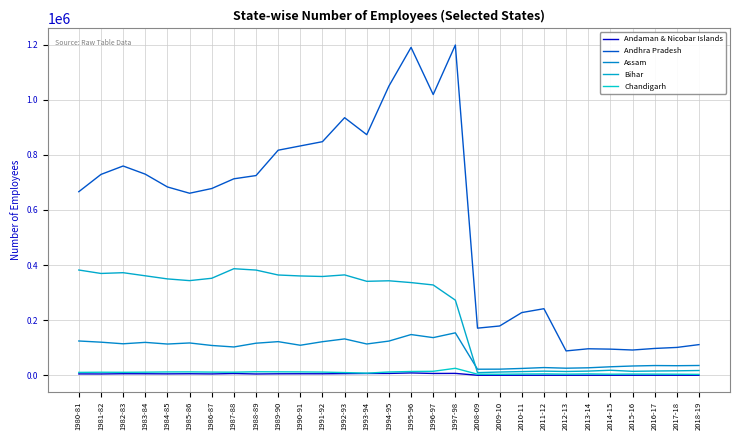

Where is the first local minimum for Chandigarh?

1982-83